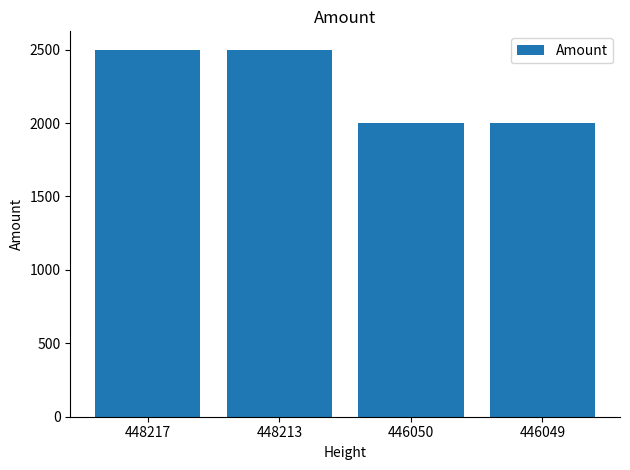

How many data points does each series have?

4